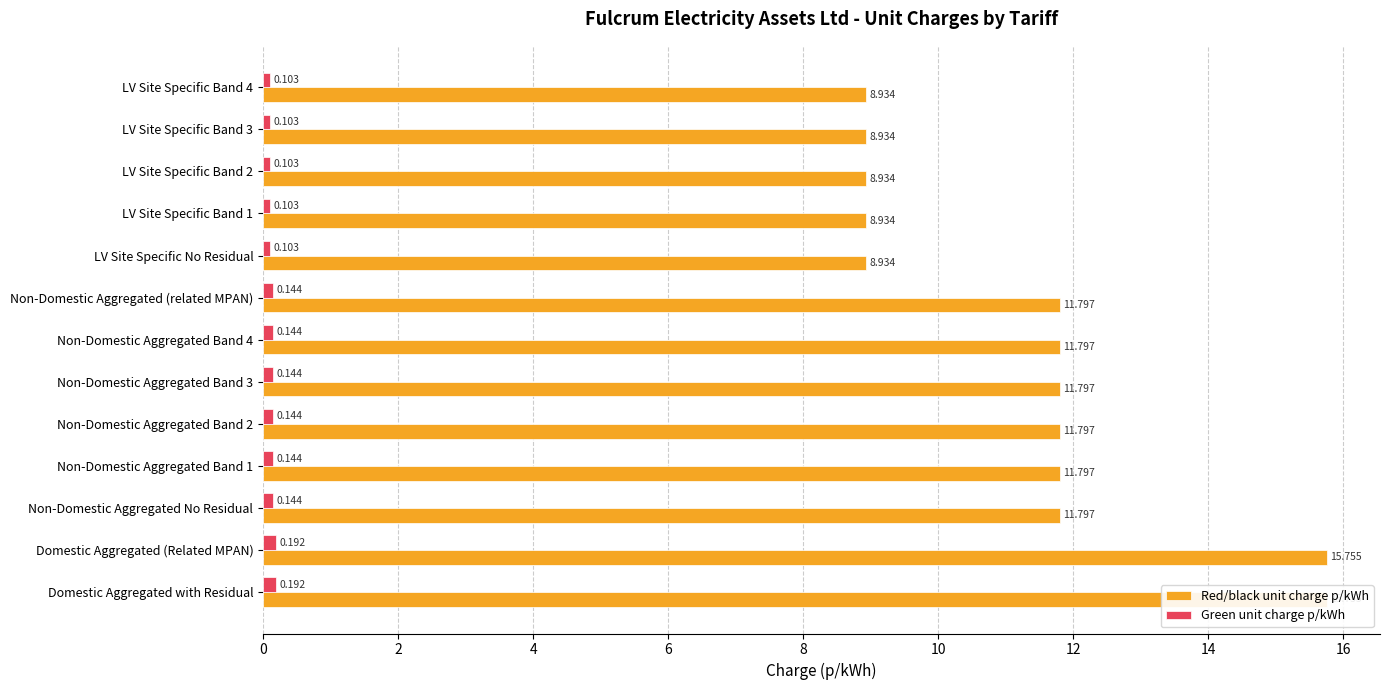

At how many categories does at least one series exceed 0?

13